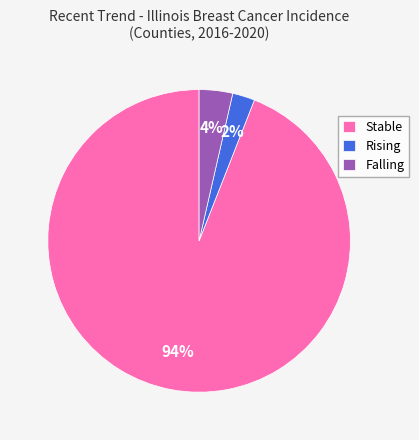

Is the sum of Rising and Falling greater than half?

No